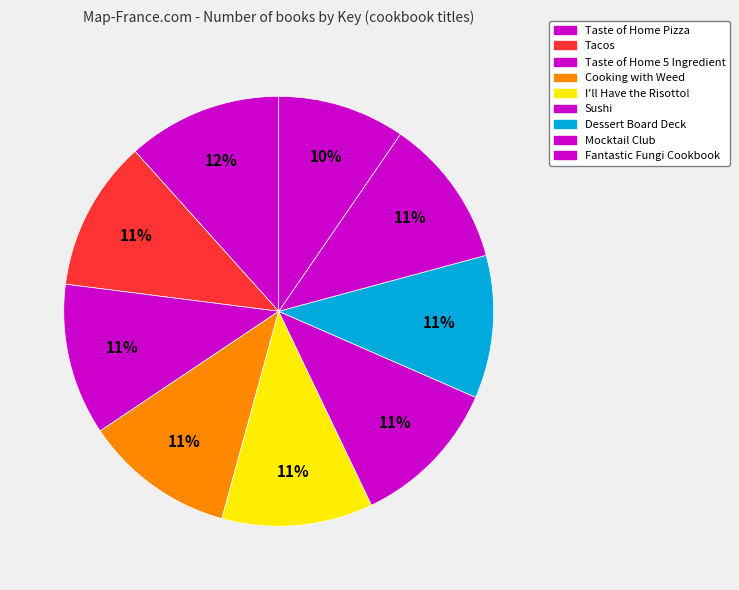

Count the number of slices in the pie.

9